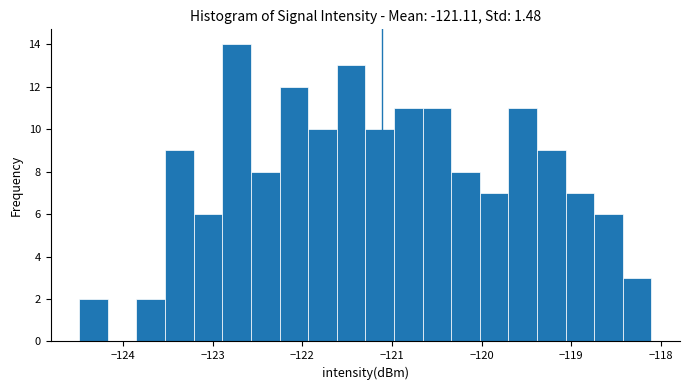

Around what value on the x-axis is the tallest bar? Give the approximate position of its centre, as read against the axis.

-122.7